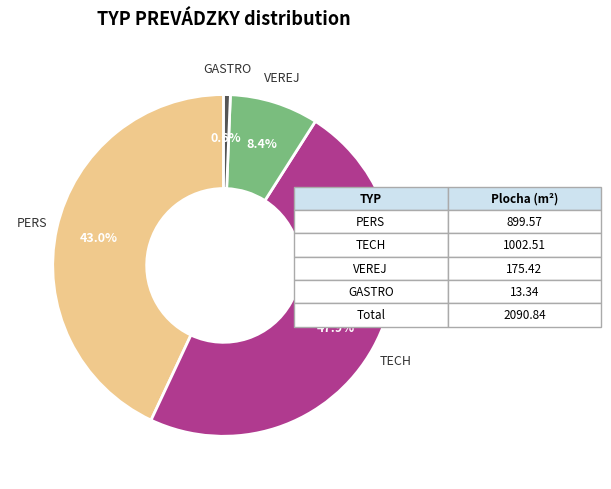

Between TECH and GASTRO, which is larger?

TECH